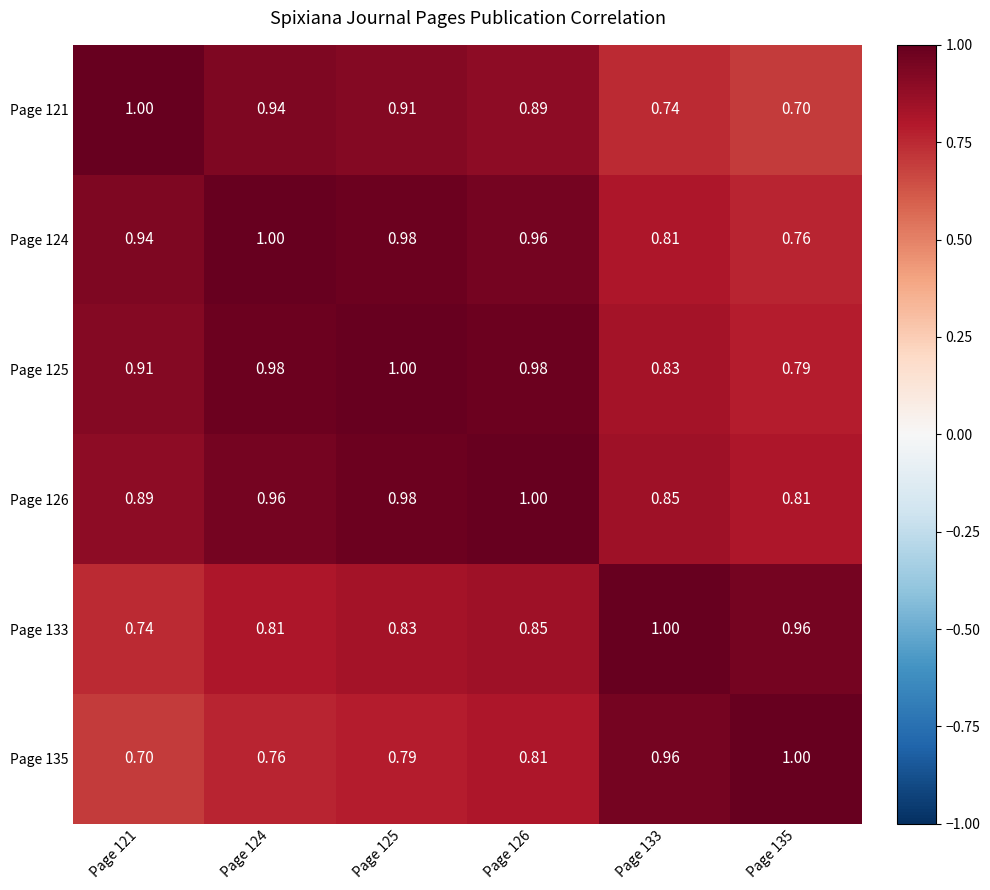

Is the value of Page 135 at Page 125 greater than the value of Page 126 at Page 135?

No